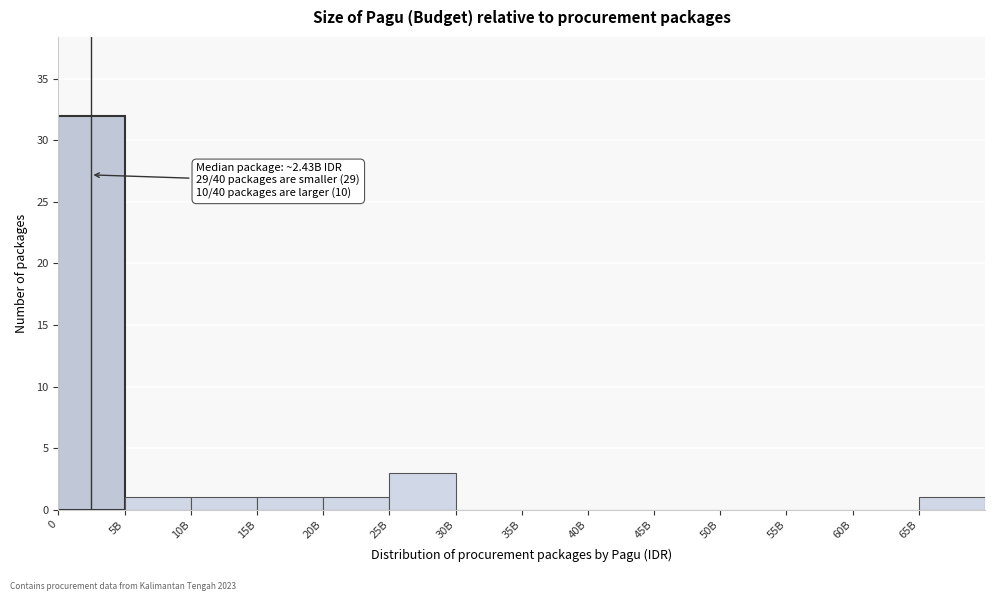

Reading left to right, extract all data points from this chart.

0=32	5B=1	10B=1	15B=1	20B=1	25B=3	30B=0	35B=0	40B=0	45B=0	50B=0	55B=0	60B=0	65B=1